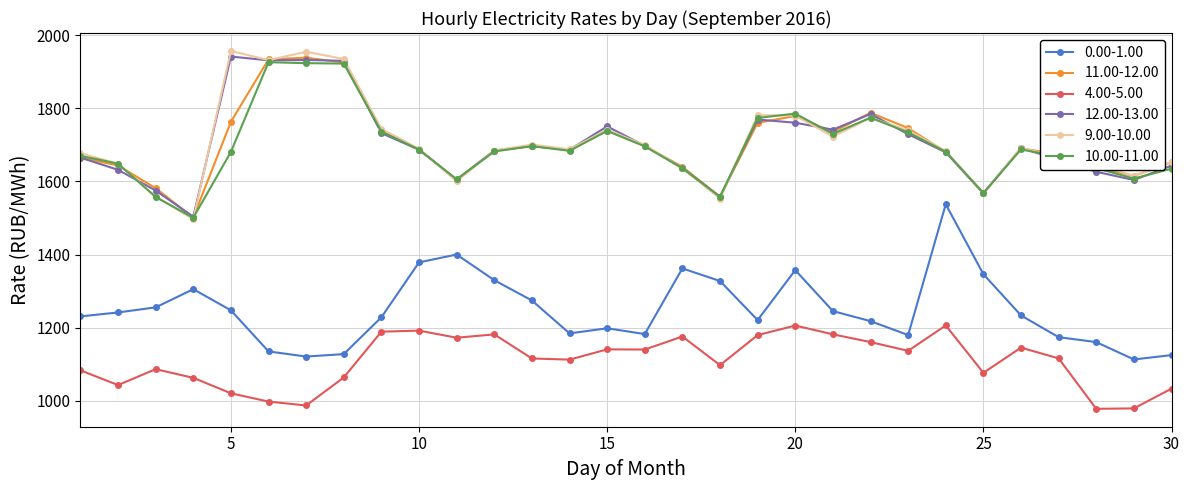

True or false: 4.00-5.00 has more than 1 points higher than both neighbors.

True